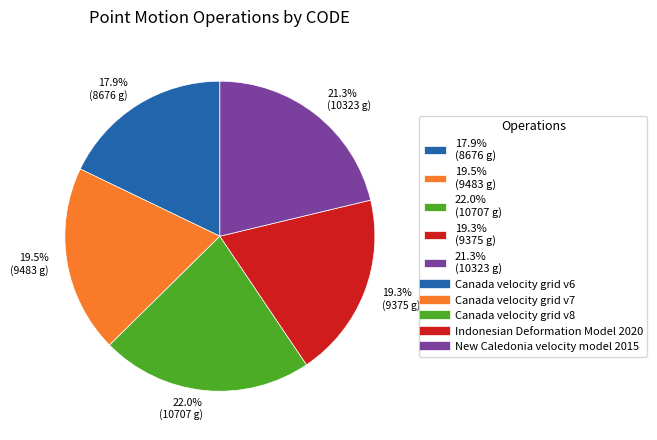

How many segments does this pie chart have?

5